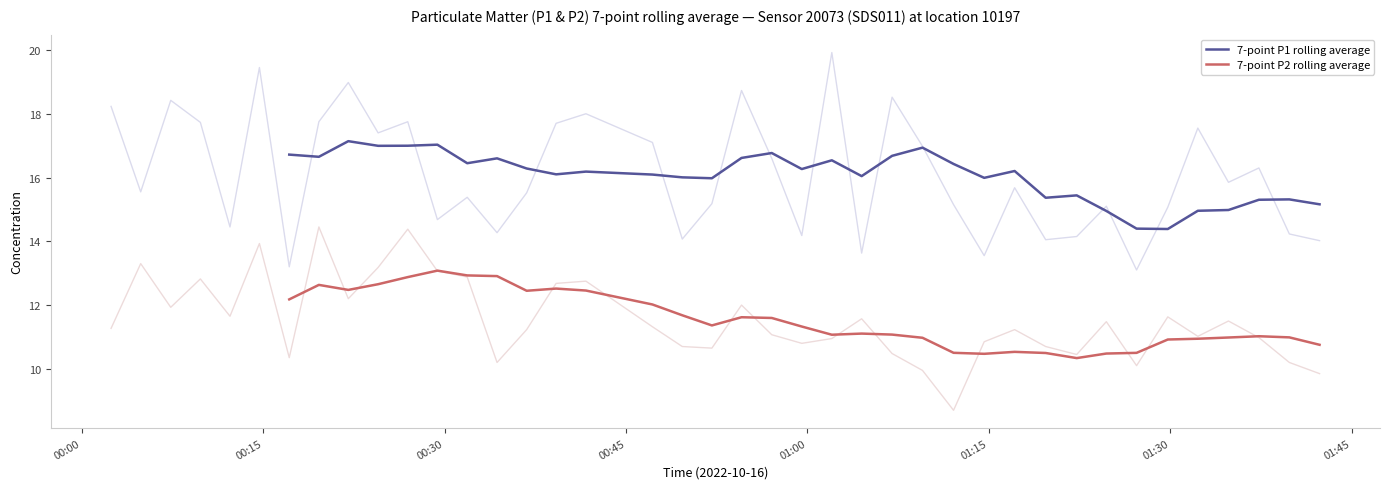

What is the maximum value for 7-point P1 rolling average?

17.1